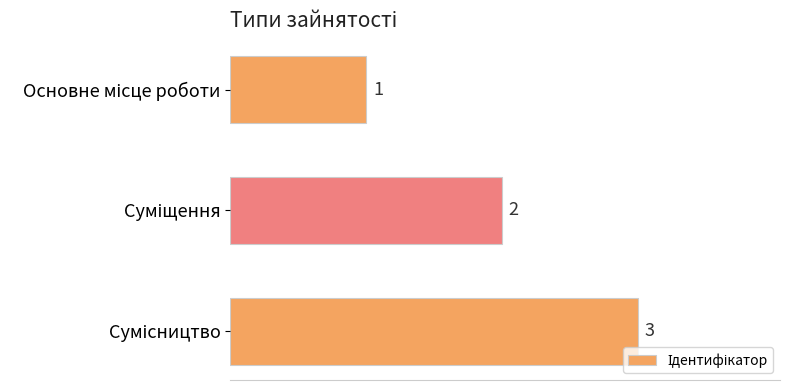

What is the sum of all values?

6